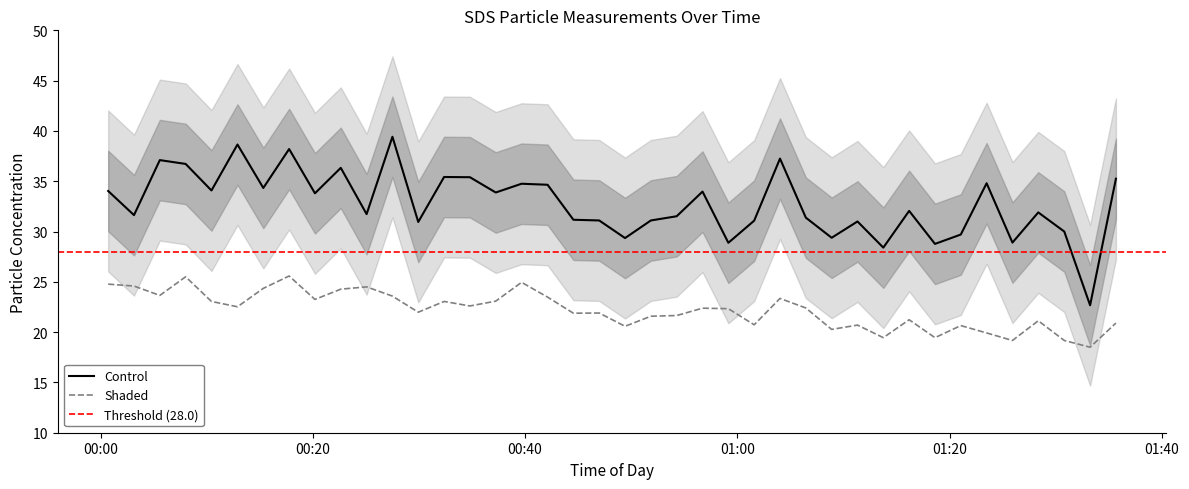

True or false: Shaded and Control intersect in this chart.

False